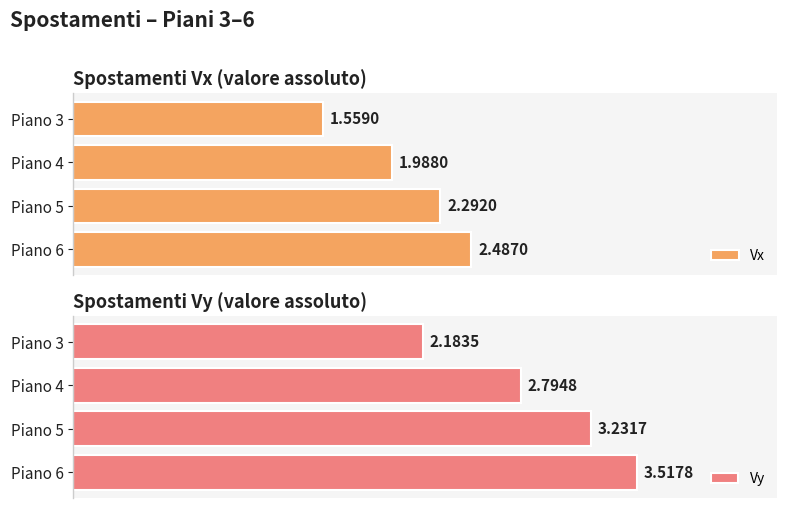

Rank the series by their maximum value, from lowest to highest.

Vx, Vy